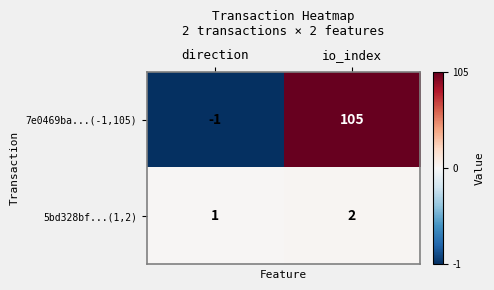

What is the highest value of the 7e0469ba...(-1,105) series?

105